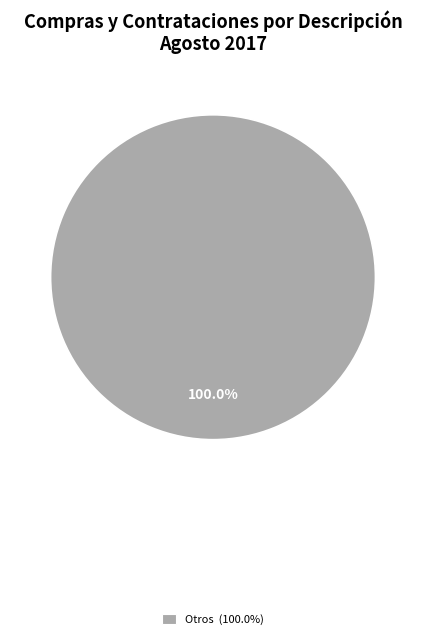

Does any single category account for the majority?

Yes